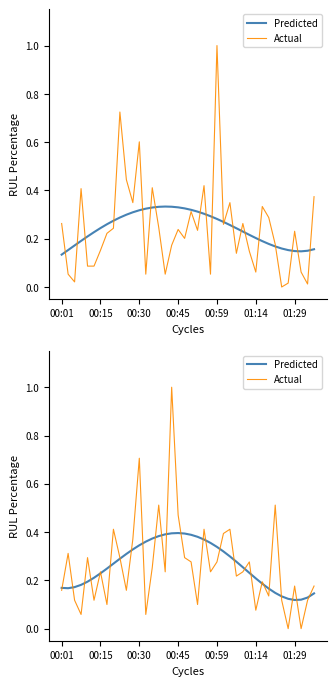

List the series in order of their overall mean, lowest first.

Actual, Predicted